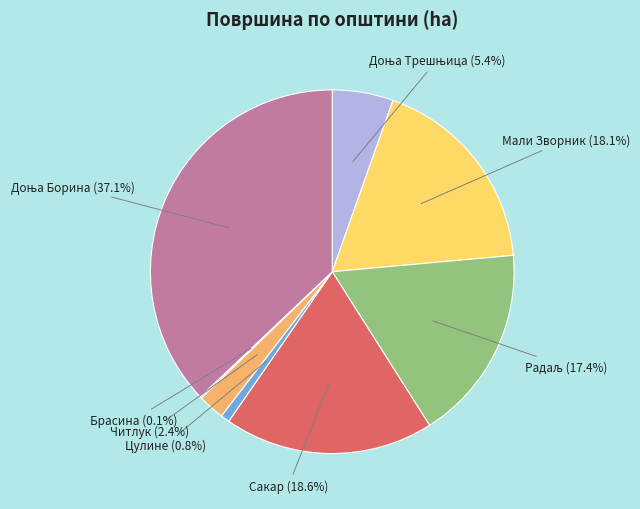

Does any single category account for the majority?

No